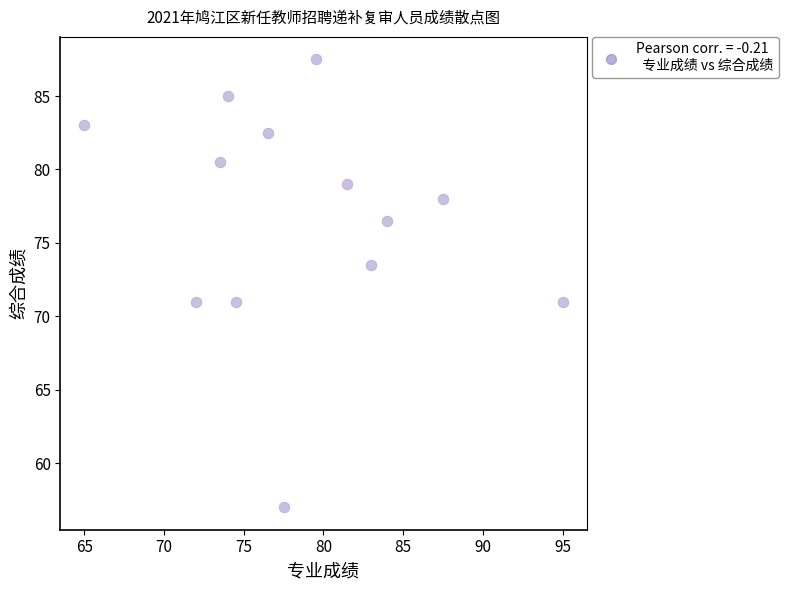

What is the range of Y values (max minus min)?

30.5